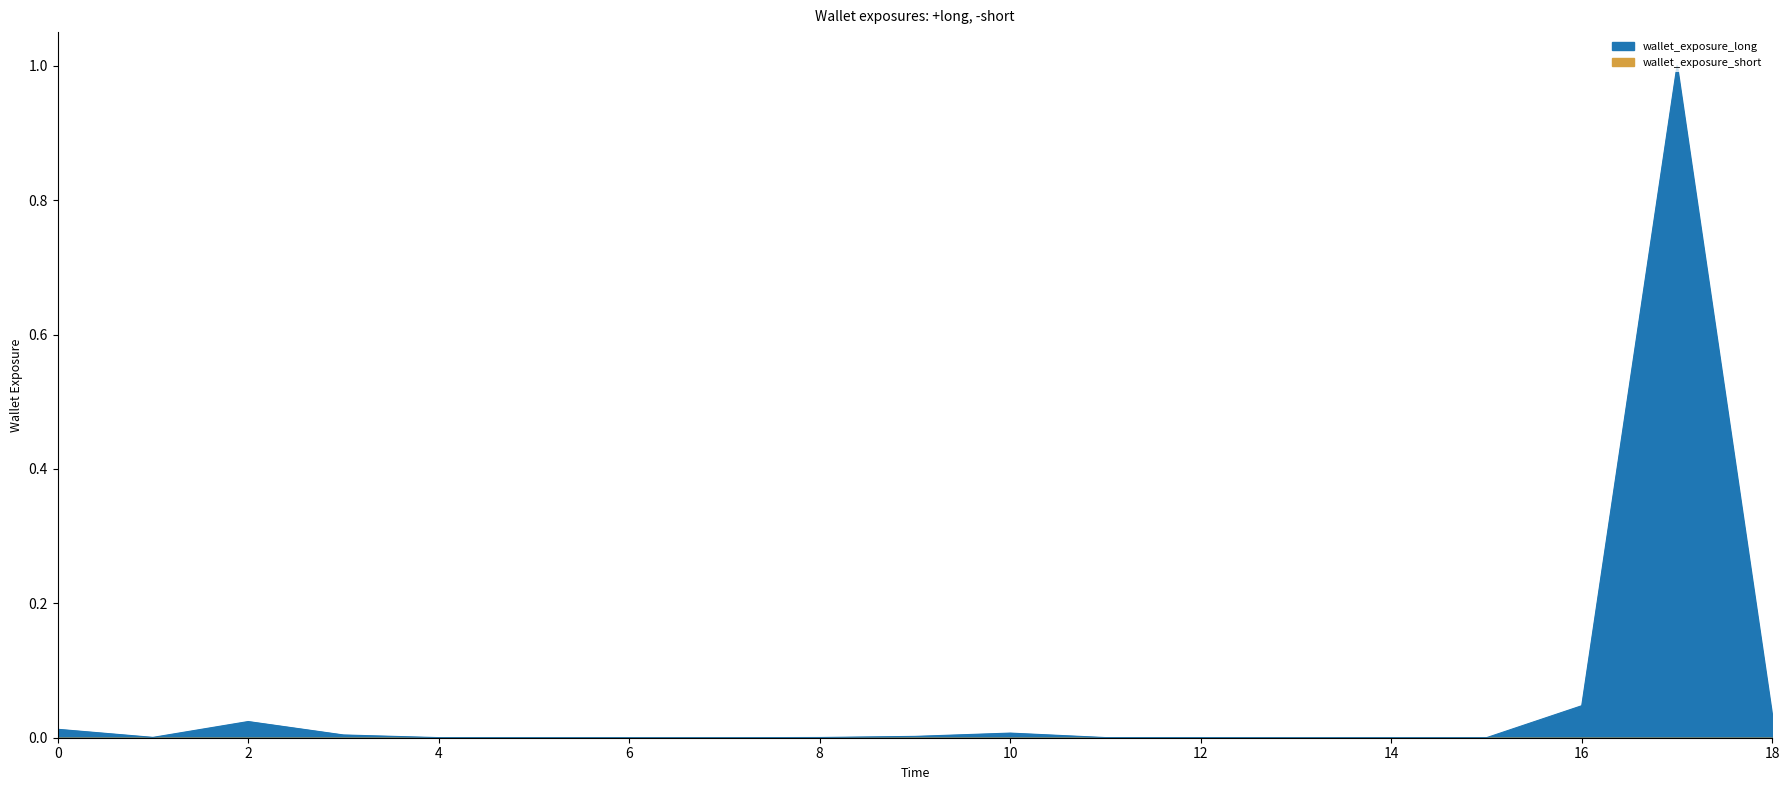

How many lines are shown in the chart?

1